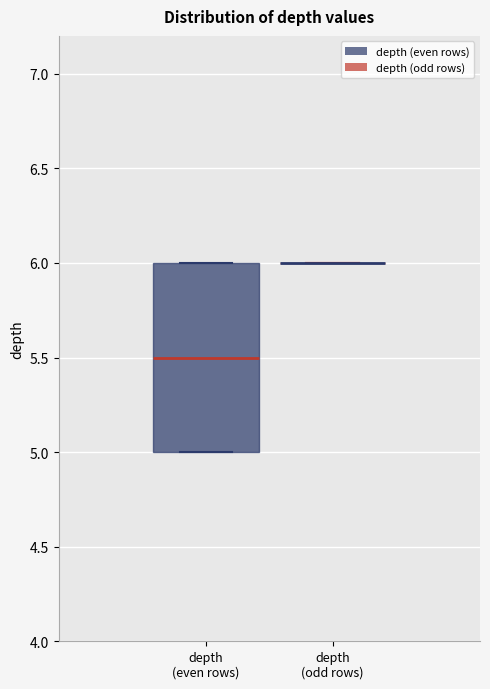

Reading left to right, read every box against the y-axis: the position of its median line, the range the box covers, and the ends of its whiskers. The values are not printed on the chart, so give them approximately, as read against the axis.

depth (even rows): median 5.5, box 5.0 to 6.0, whiskers 5.0 to 6.0
depth (odd rows): box collapsed to a line at 6.0, whiskers 6.0 to 6.0